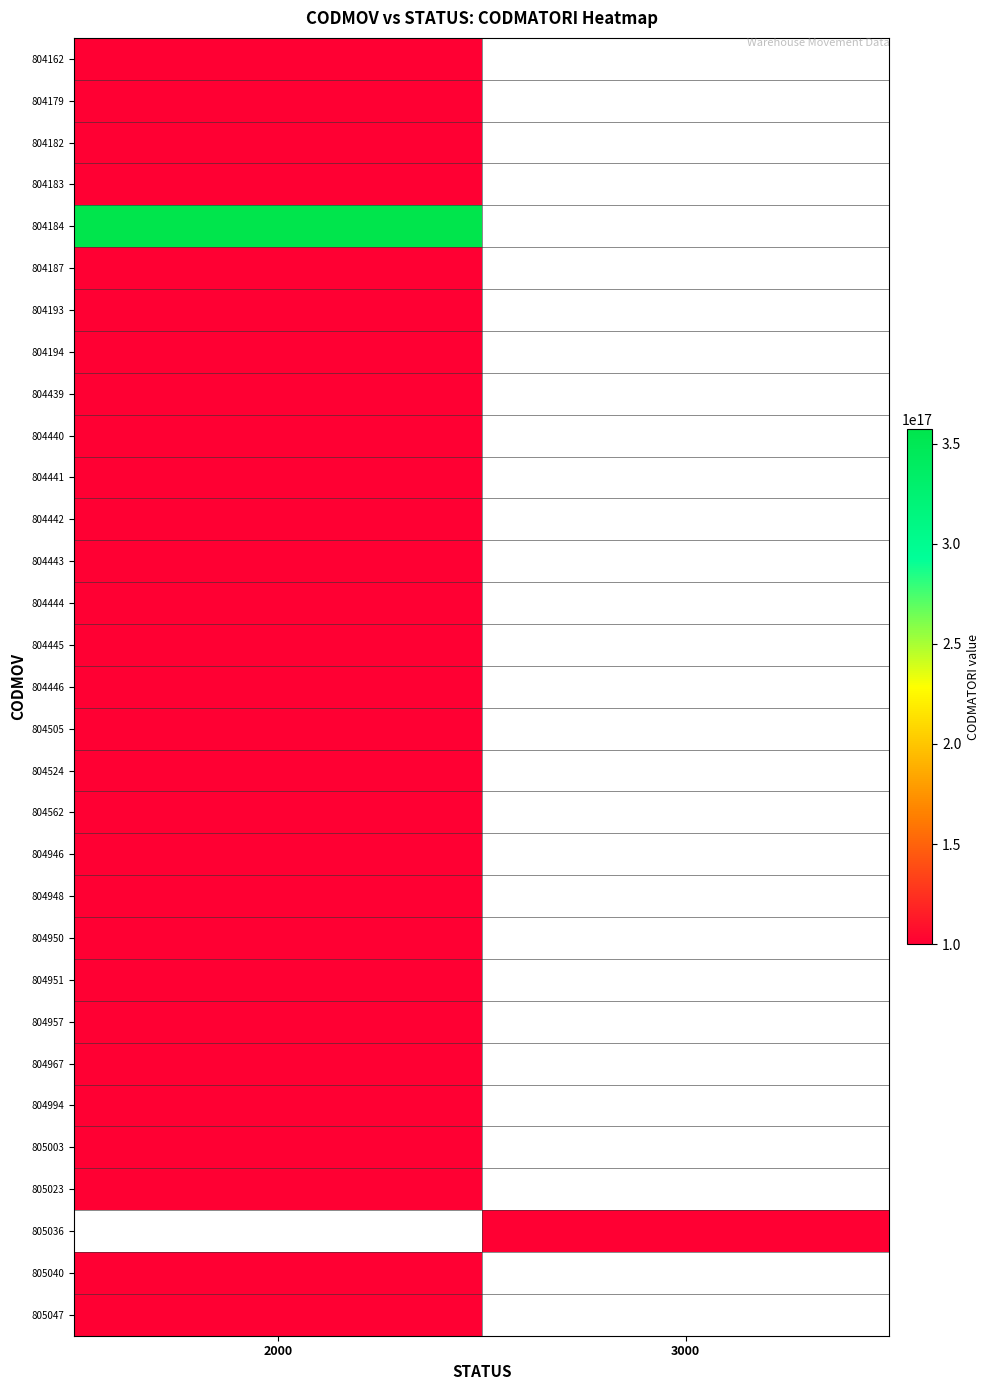

How many series are shown in this chart?

31